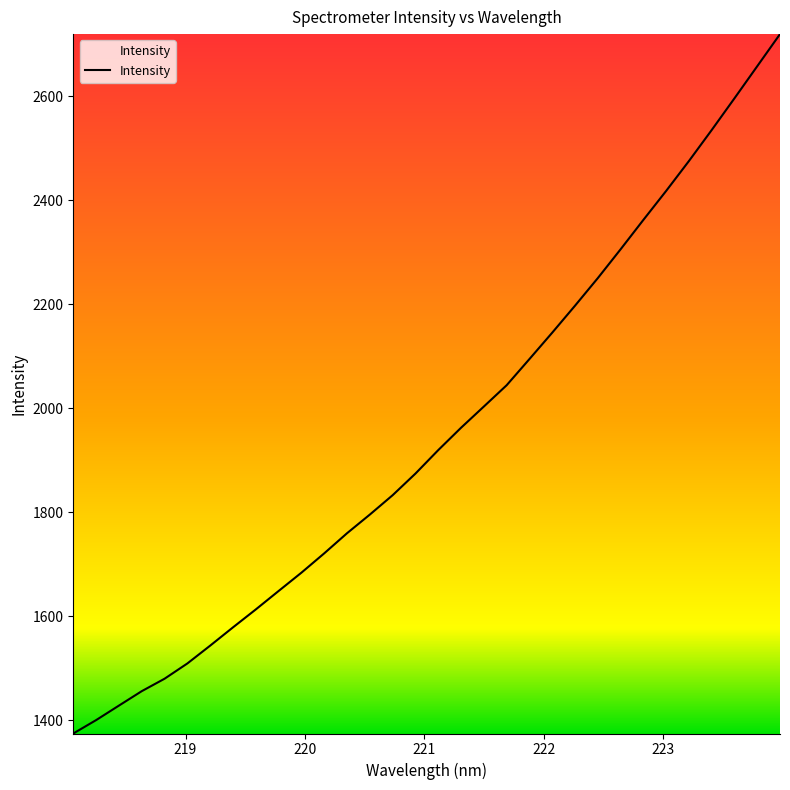

What is the minimum value shown in the chart?

1374.1